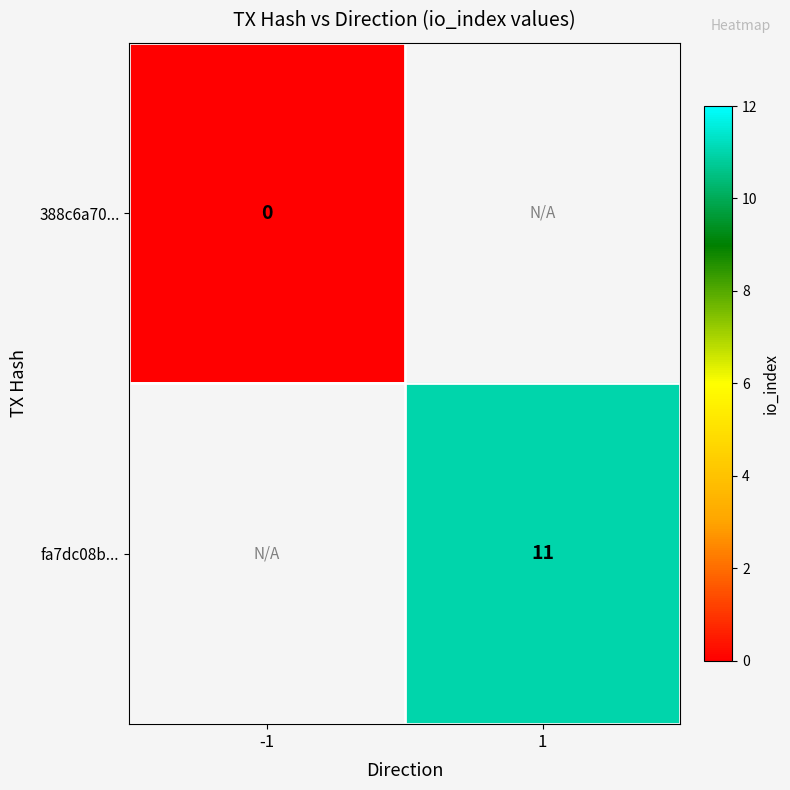

Is it true that fa7dc08b... equals 11 at 1?

True